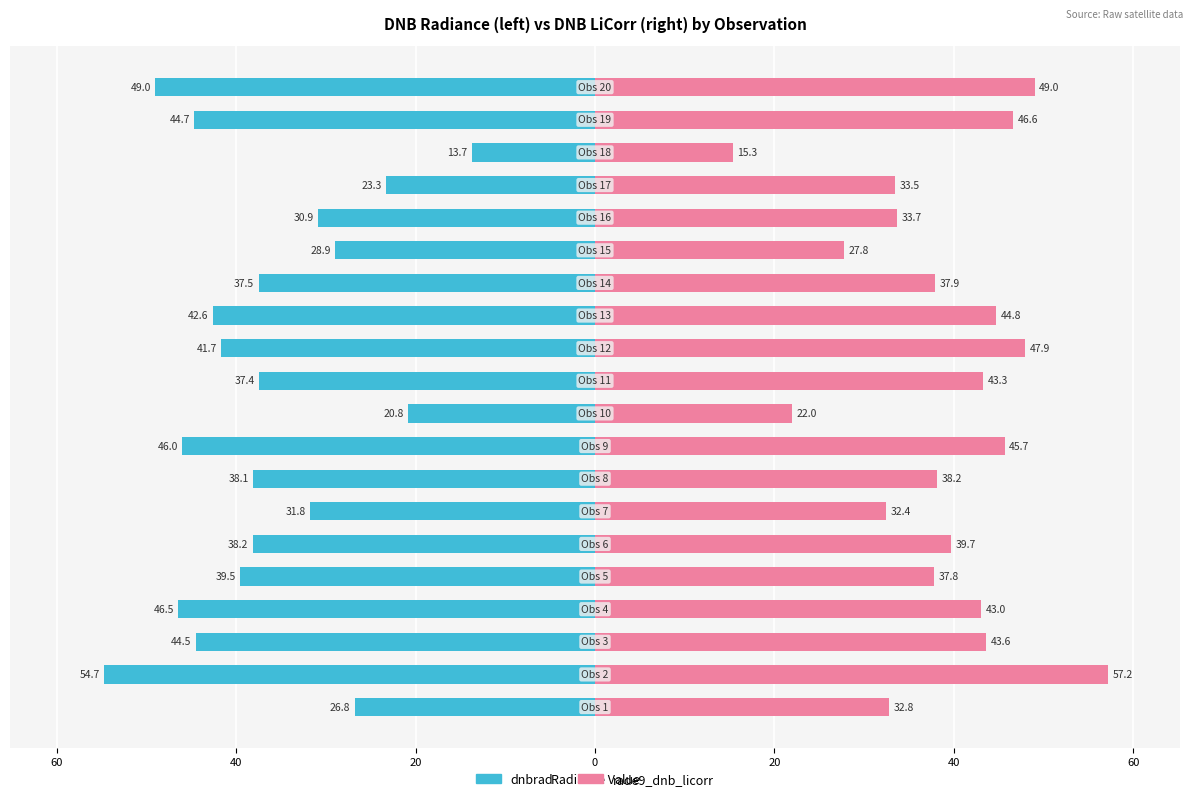

What is the average value of the rade9_dnb_licorr series?

38.6